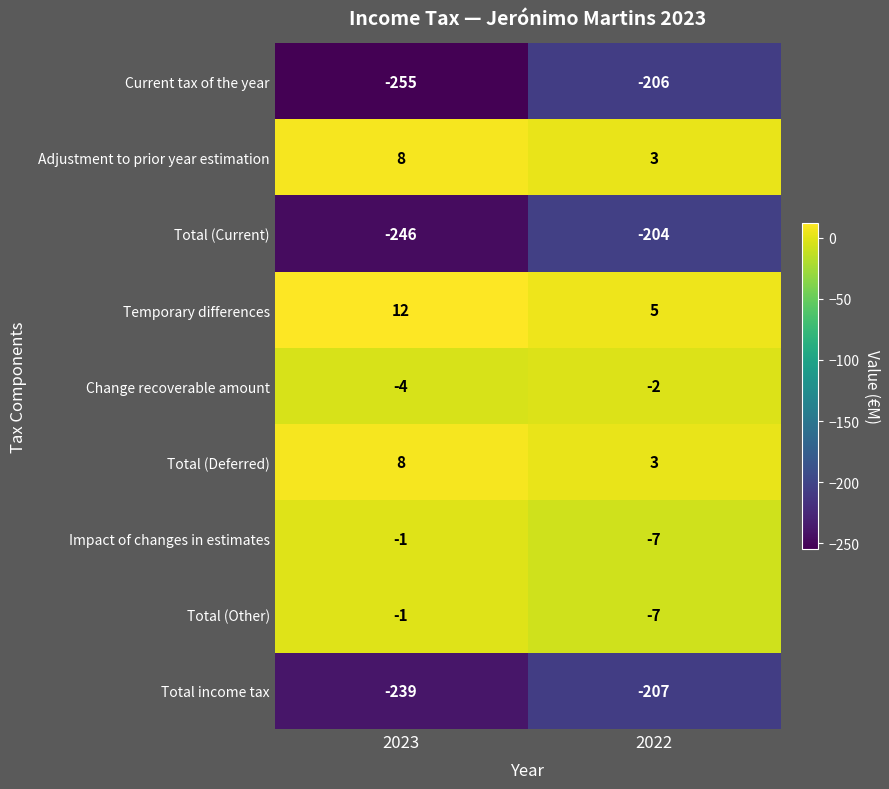

Reading left to right, list all the values displayed in this chart.

Current tax of the year: -255	-206
Adjustment to prior year estimation: 8	3
Total (Current): -246	-204
Temporary differences: 12	5
Change recoverable amount: -4	-2
Total (Deferred): 8	3
Impact of changes in estimates: -1	-7
Total (Other): -1	-7
Total income tax: -239	-207